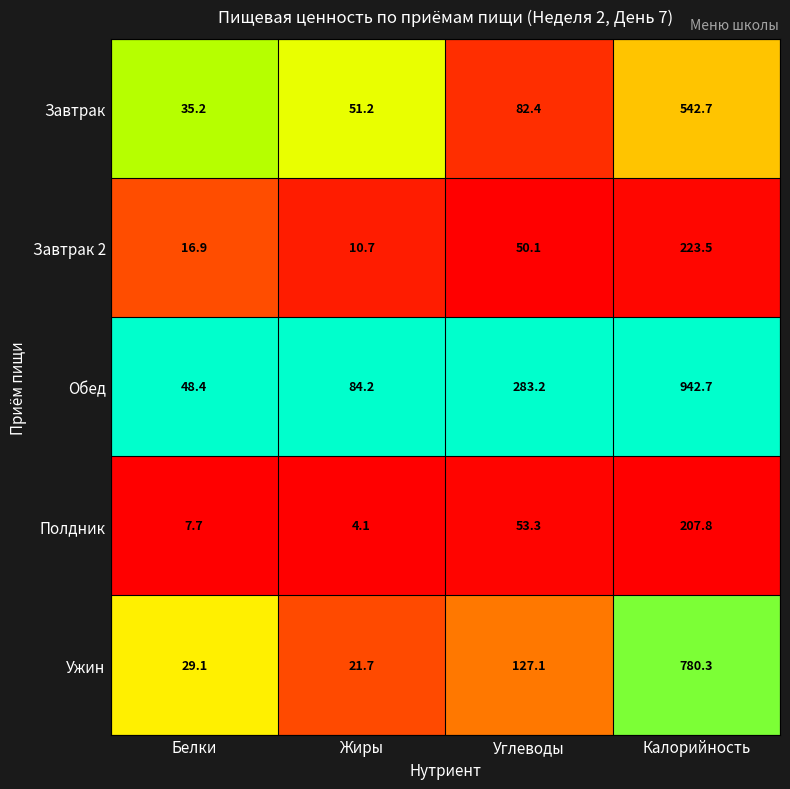

Rank the categories by Ужин value from lowest to highest.

Жиры, Белки, Углеводы, Калорийность